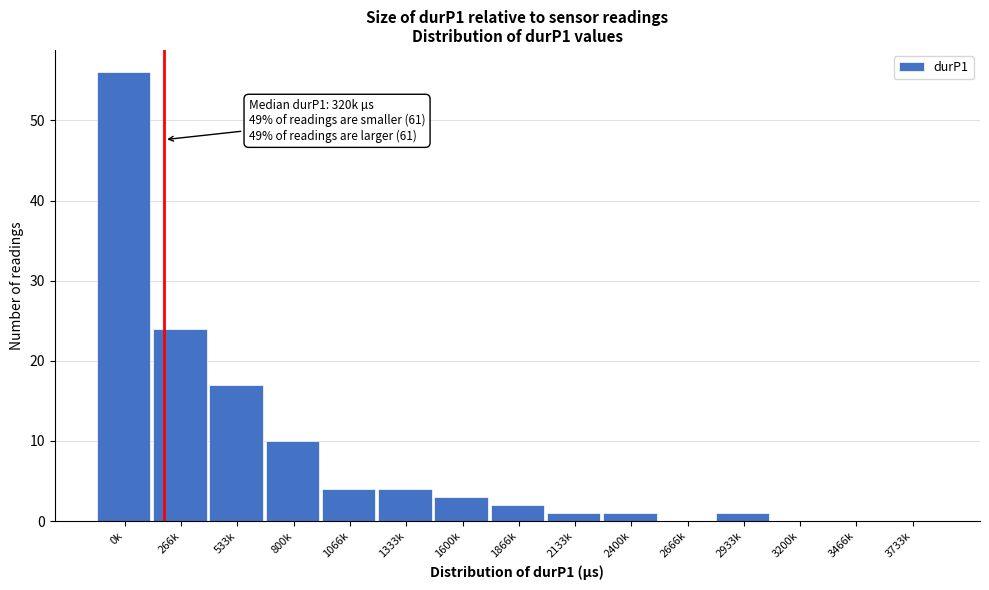

Reading left to right, transcribe all the data shown in this chart.

0k=56	266k=24	533k=17	800k=10	1066k=4	1333k=4	1600k=3	1866k=2	2133k=1	2400k=1	2666k=0	2933k=1	3200k=0	3466k=0	3733k=0